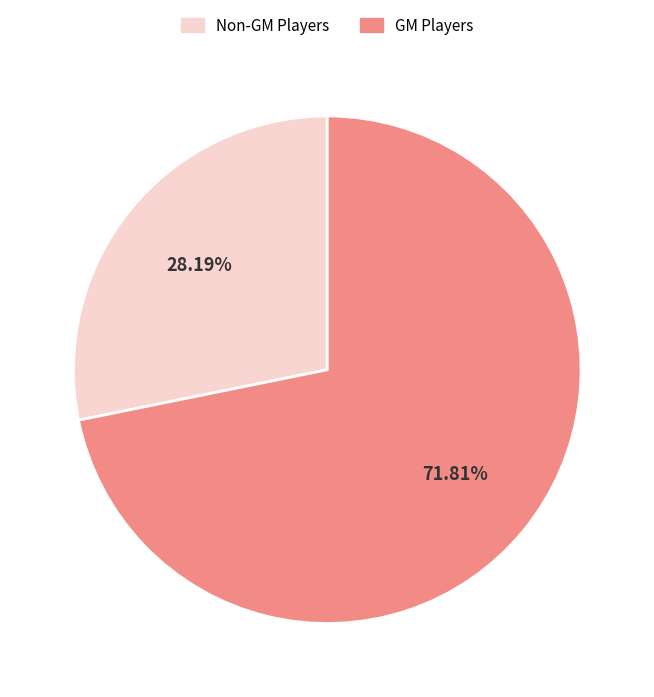

Combined, do GM Players and Non-GM Players account for over 50%?

Yes